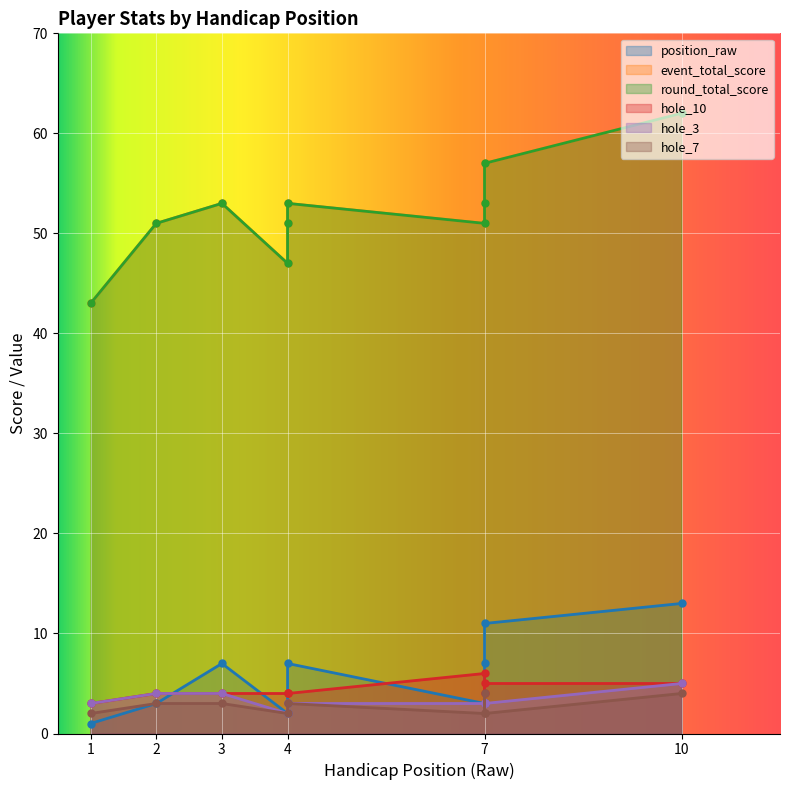

Where is event_total_score nearest to the value 52?

2